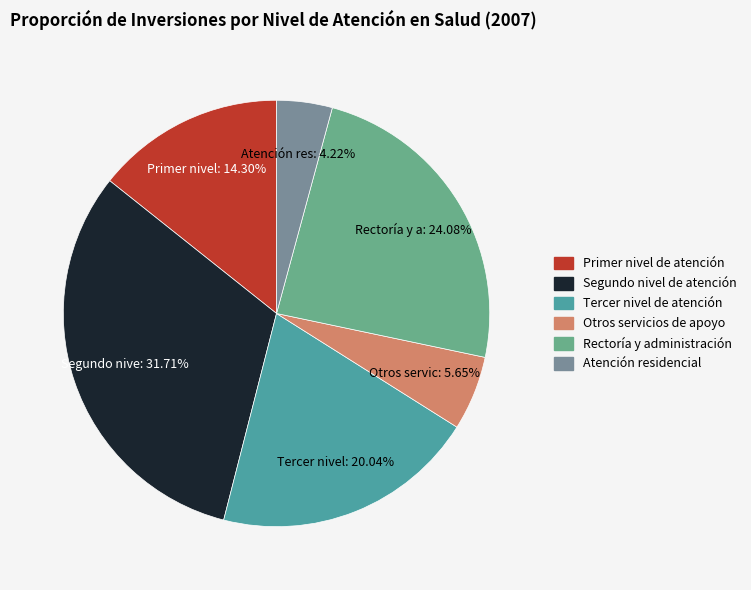

Which slice is the smallest?

Atención residencial